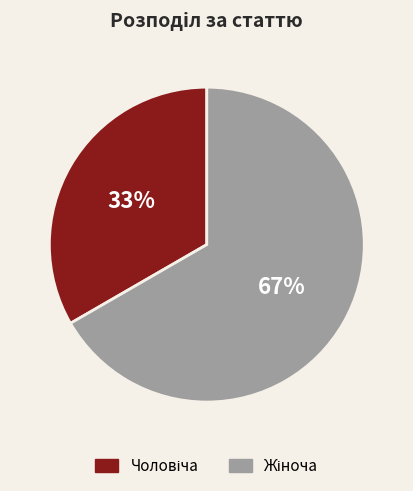

Count the number of slices in the pie.

2